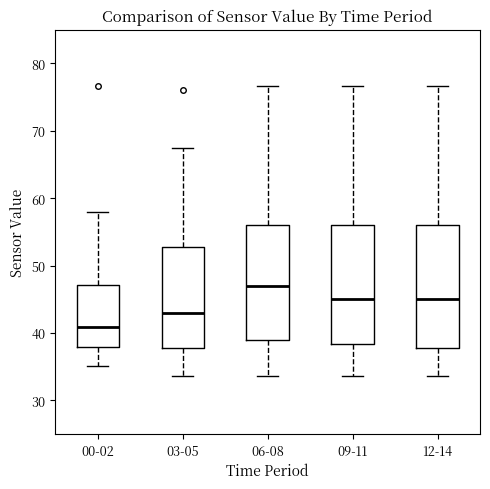

Reading left to right, read every box against the y-axis: the position of its median line, the range the box covers, and the ends of its whiskers. The values are not printed on the chart, so give them approximately, as read against the axis.

00-02: median 41, box 38 to 47, whiskers 35 to 58
03-05: median 43, box 38 to 53, whiskers 34 to 67
06-08: median 47, box 39 to 56, whiskers 34 to 77
09-11: median 45, box 38 to 56, whiskers 34 to 77
12-14: median 45, box 38 to 56, whiskers 34 to 77